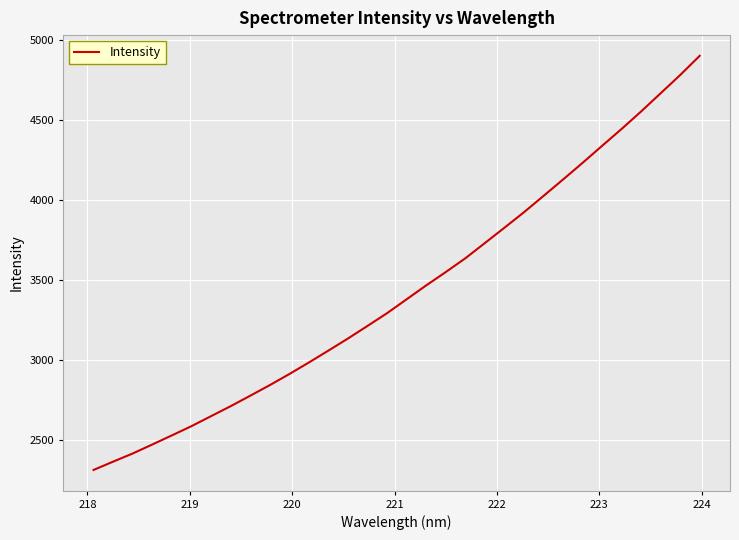

What is the minimum value shown in the chart?

2315.9